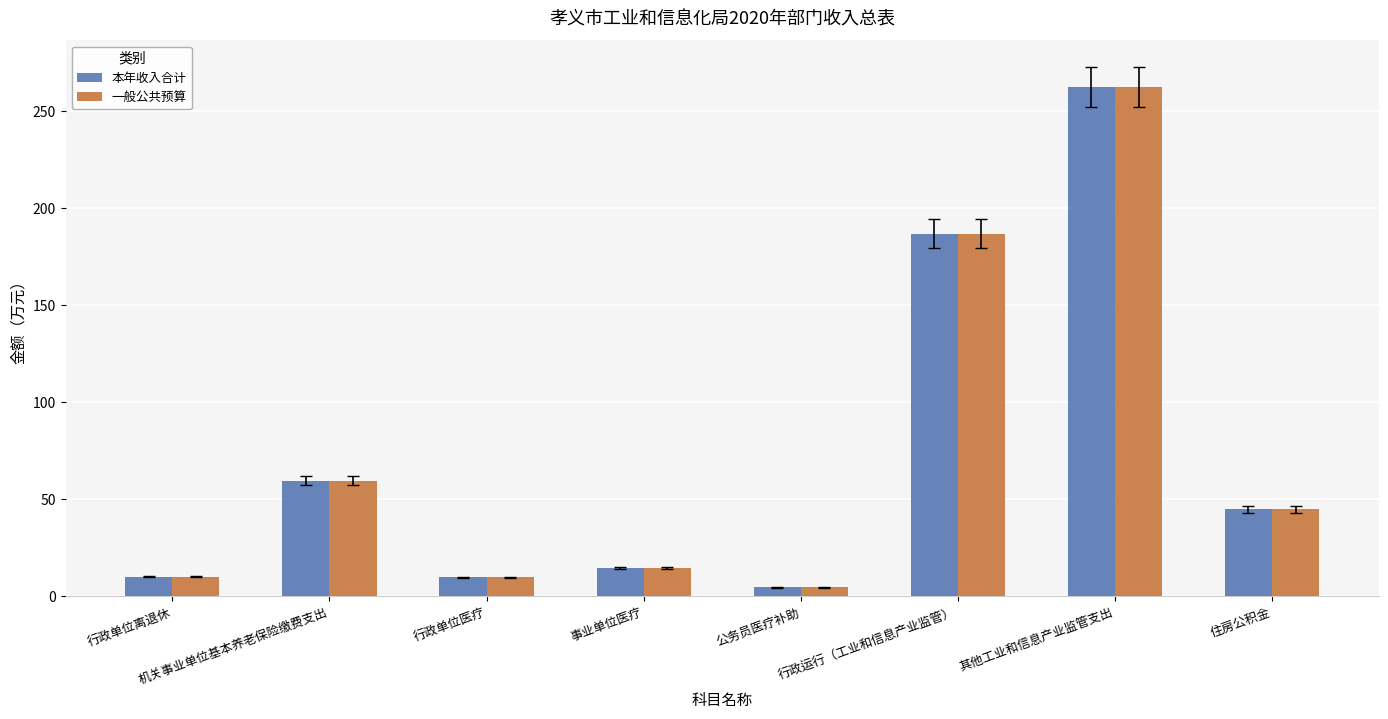

At which category is the sum across all series the highest?

其他工业和信息产业监管支出